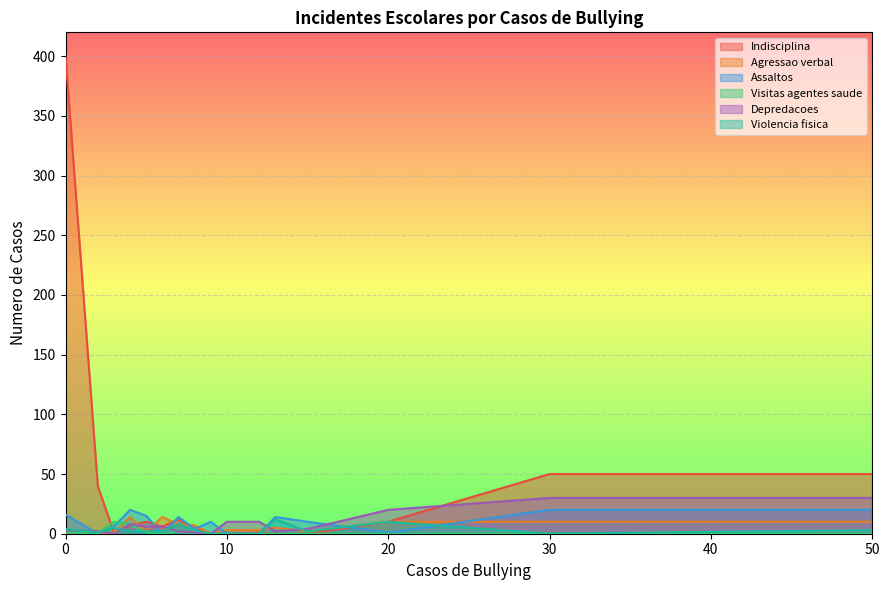

Is it true that Depredacoes equals 8 at 4?

True